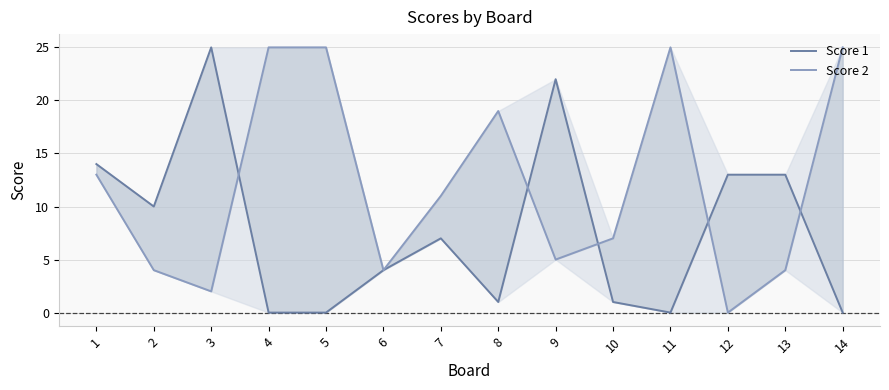

What is the total value across all series at 6?

8